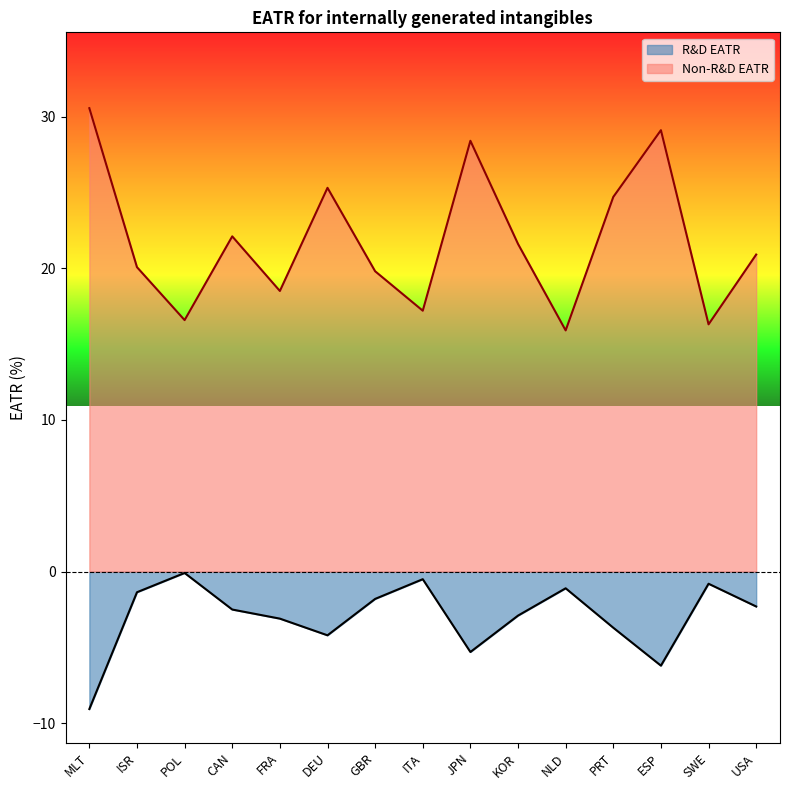

What is the label of the 10th point from the left?

KOR